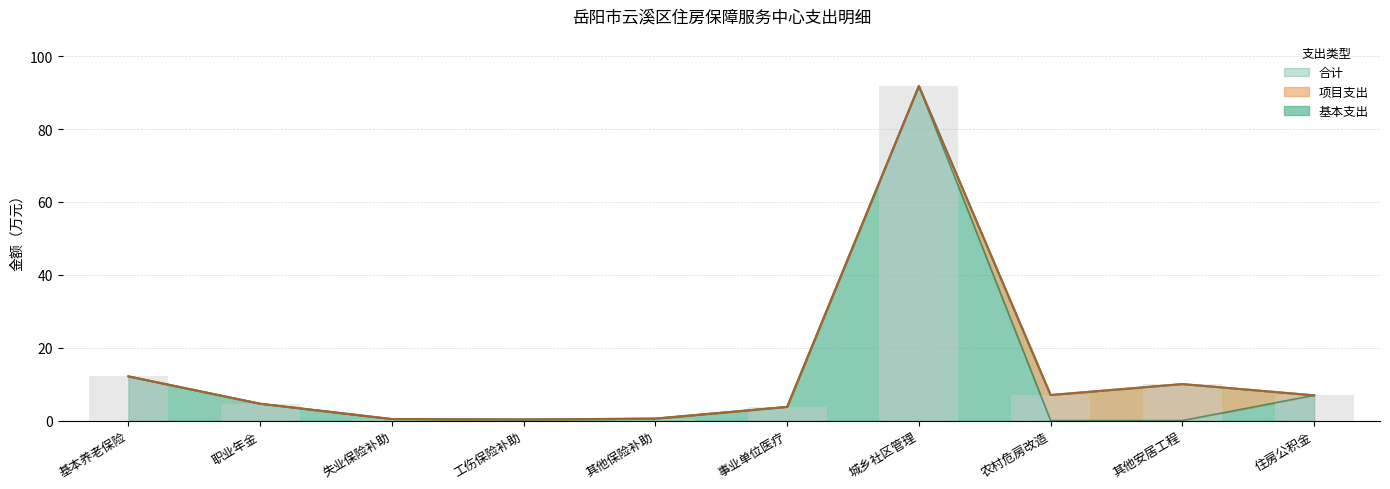

Which series has the largest total across all categories?

合计